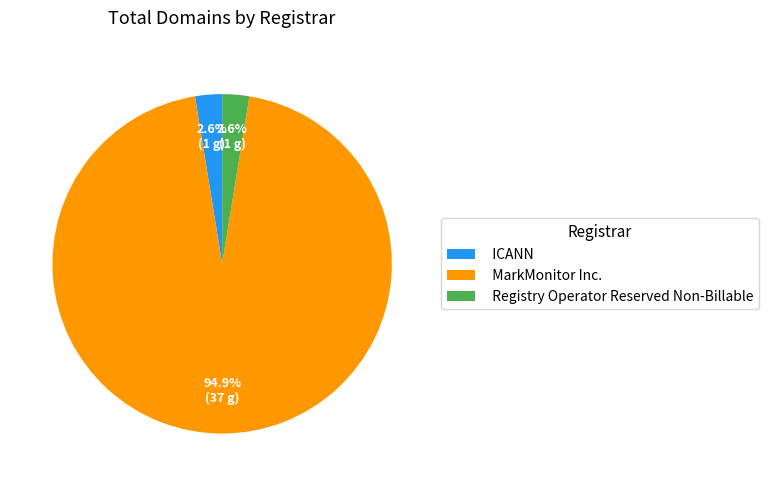

To the nearest percent, what is the difference between the MarkMonitor Inc. and ICANN slice percentages?

92%